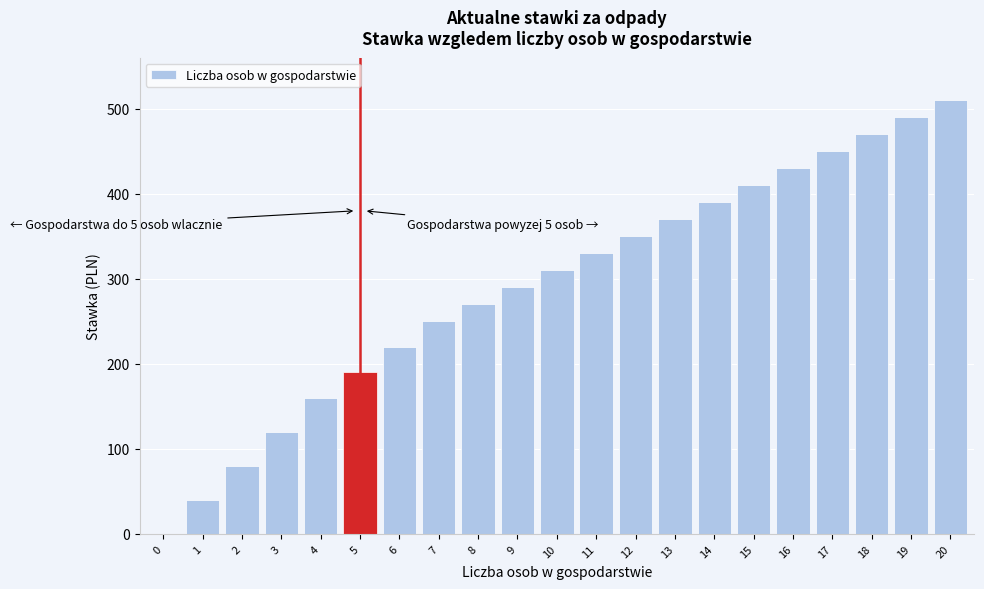

Reading right to left, what are all the values shown in this chart?

20=510	19=490	18=470	17=450	16=430	15=410	14=390	13=370	12=350	11=330	10=310	9=290	8=270	7=250	6=220	5=190	4=160	3=120	2=80	1=40	0=0